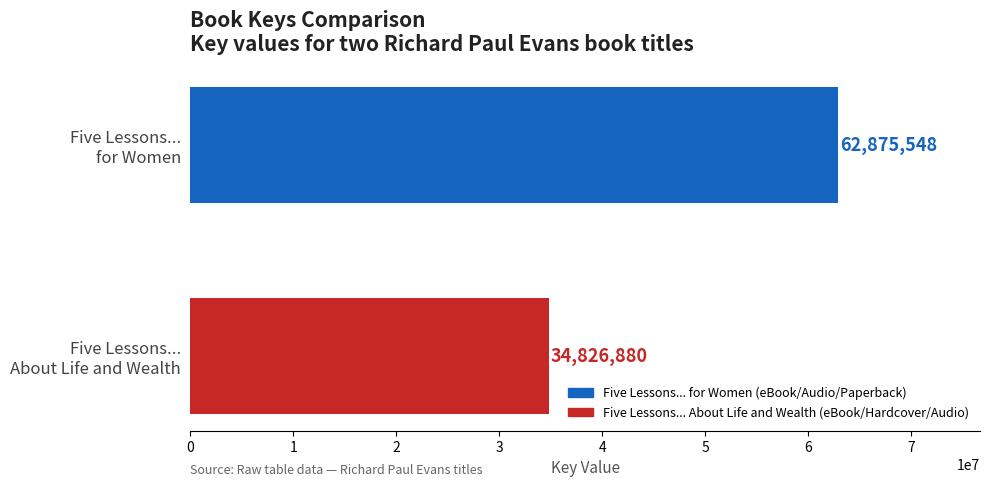

What is the value of the 2nd bar from the top?

34826880